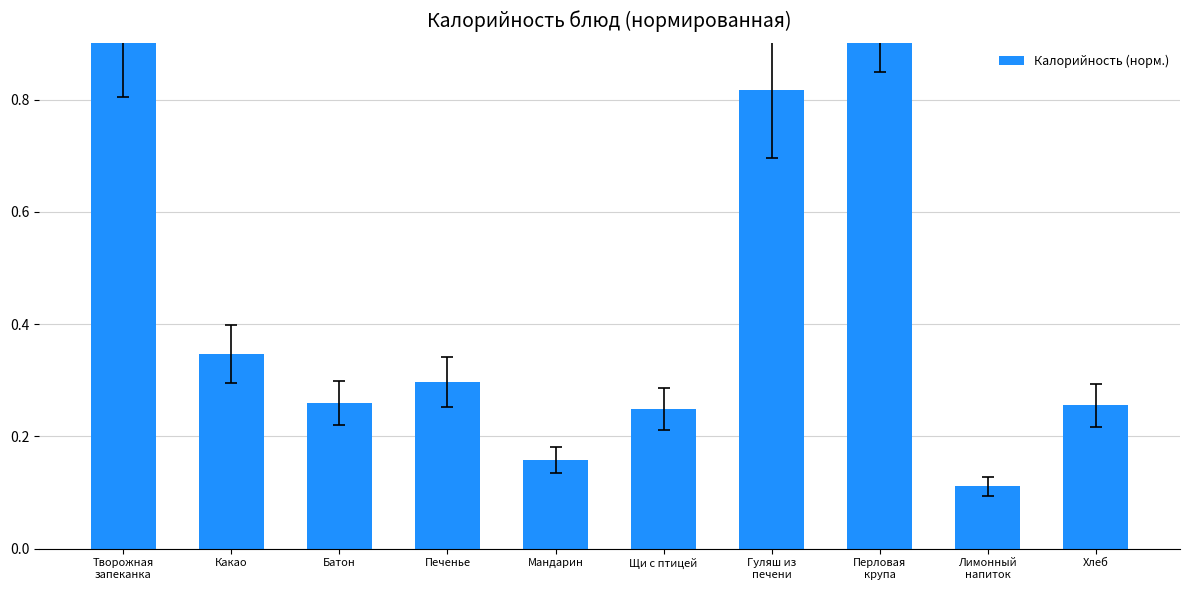

Between Печенье and Творожная
запеканка, which is larger?

Творожная
запеканка